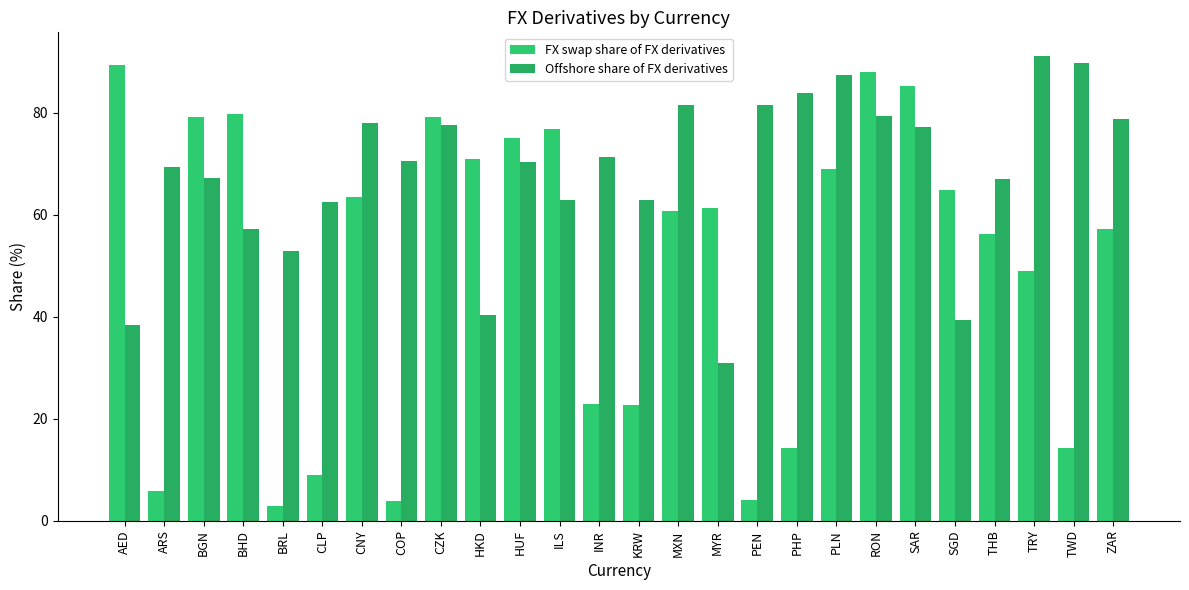

Which series has the widest spread of values?

FX swap share of FX derivatives